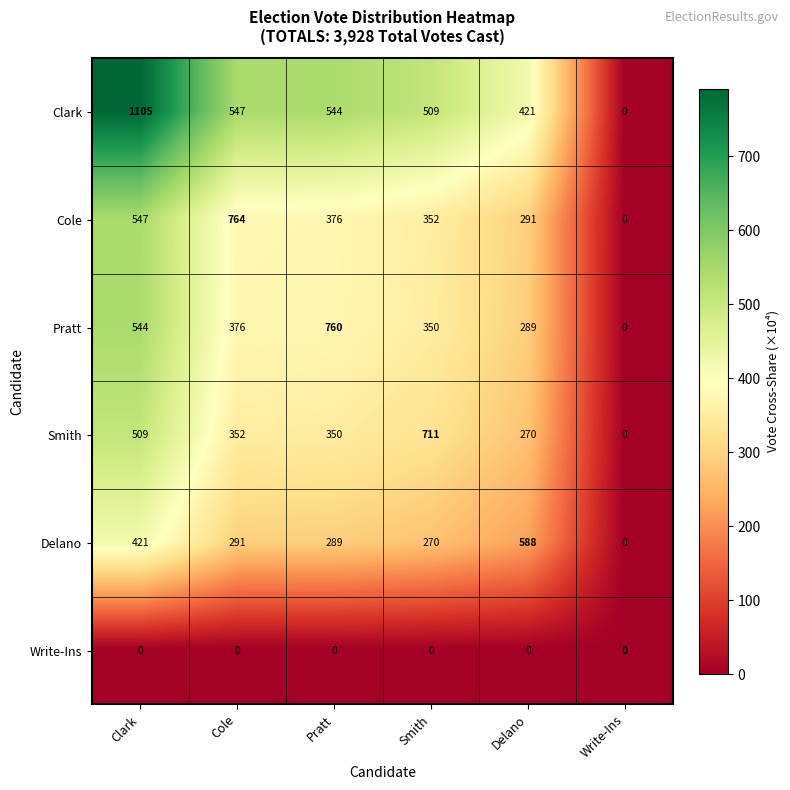

What is the greatest value displayed?

1105